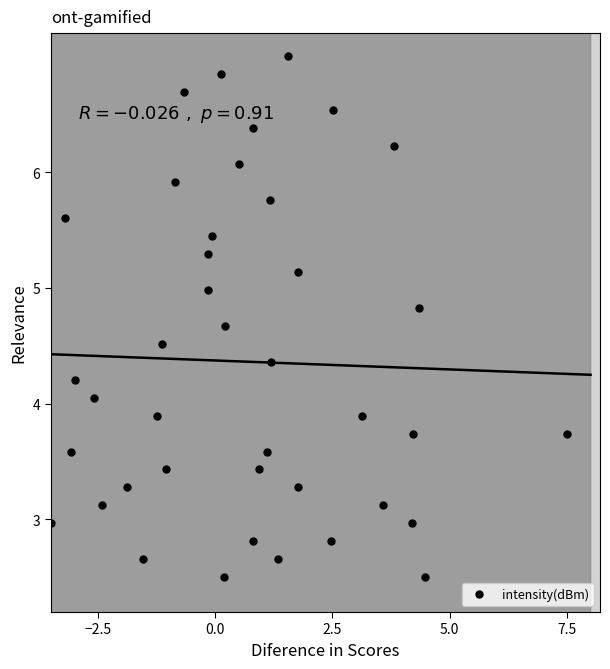

What Y value in the scatter plot is closest to 4?

4.1